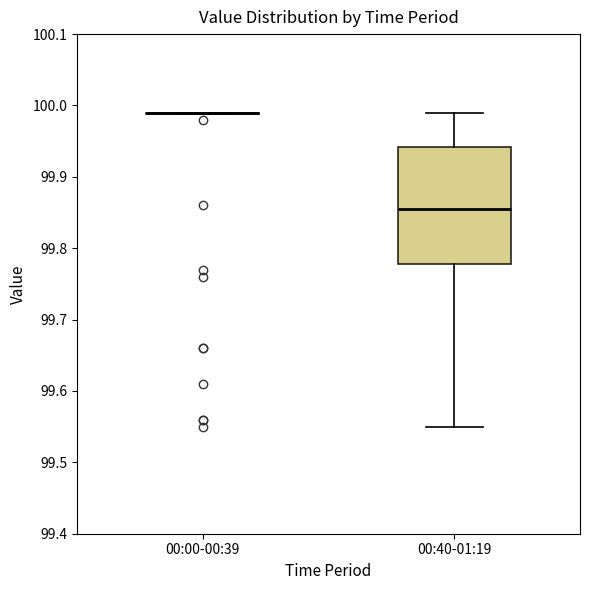

Comparing the boxes themselves (not the whiskers), which one is the tallest?

00:40-01:19